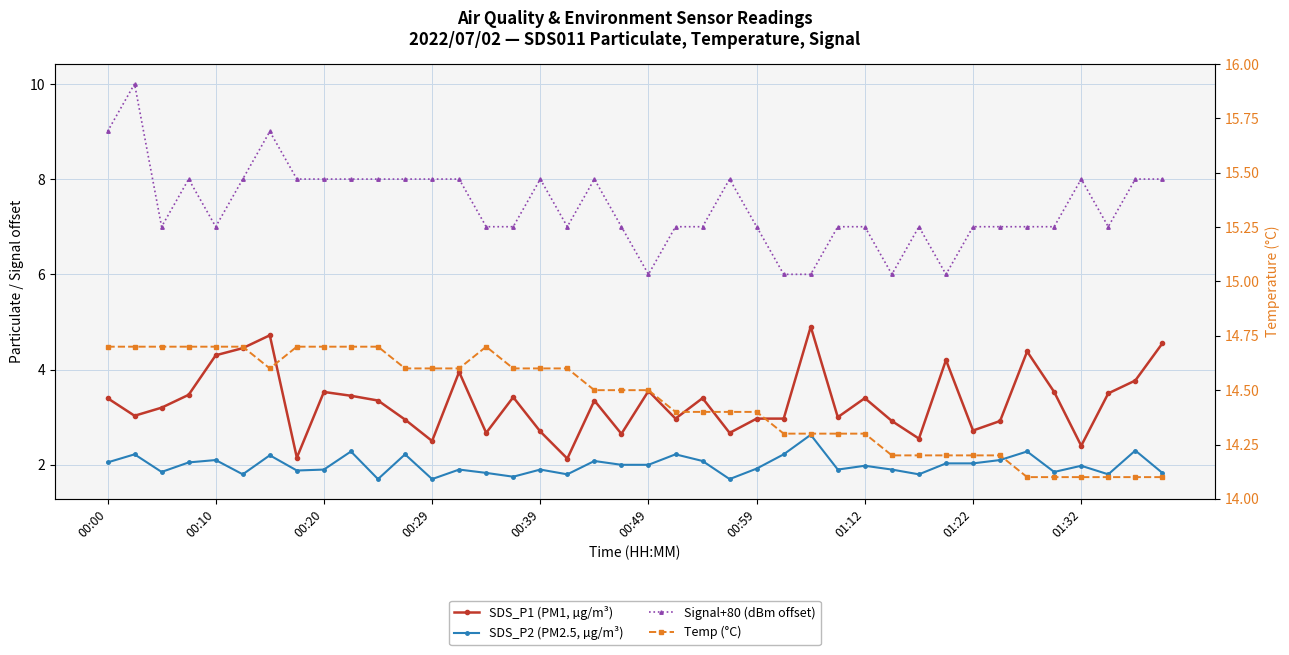

What is the value of the SDS_P2 (PM2.5, µg/m³) point at the 14th from the left?

1.9